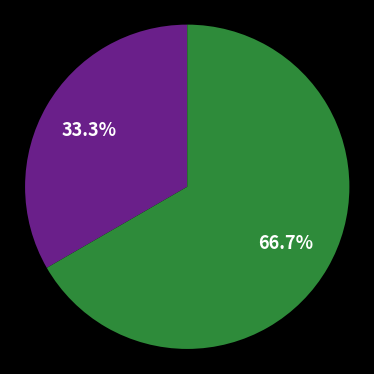

How many segments does this pie chart have?

2